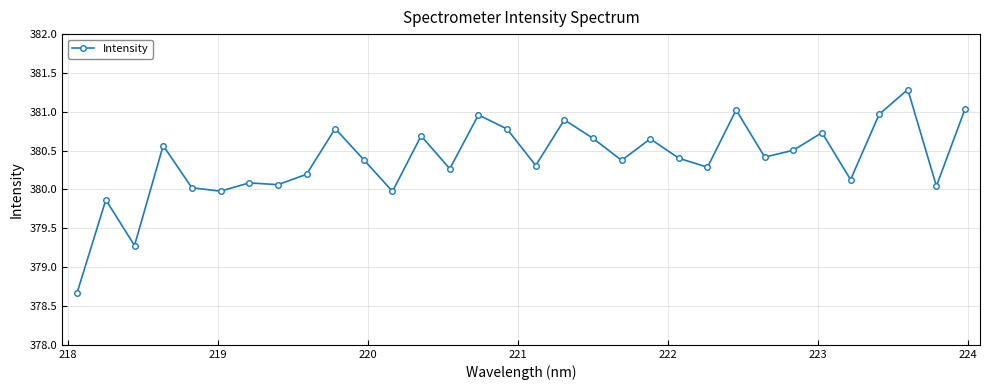

True or false: the data has more than 0 interior local peaks.

True